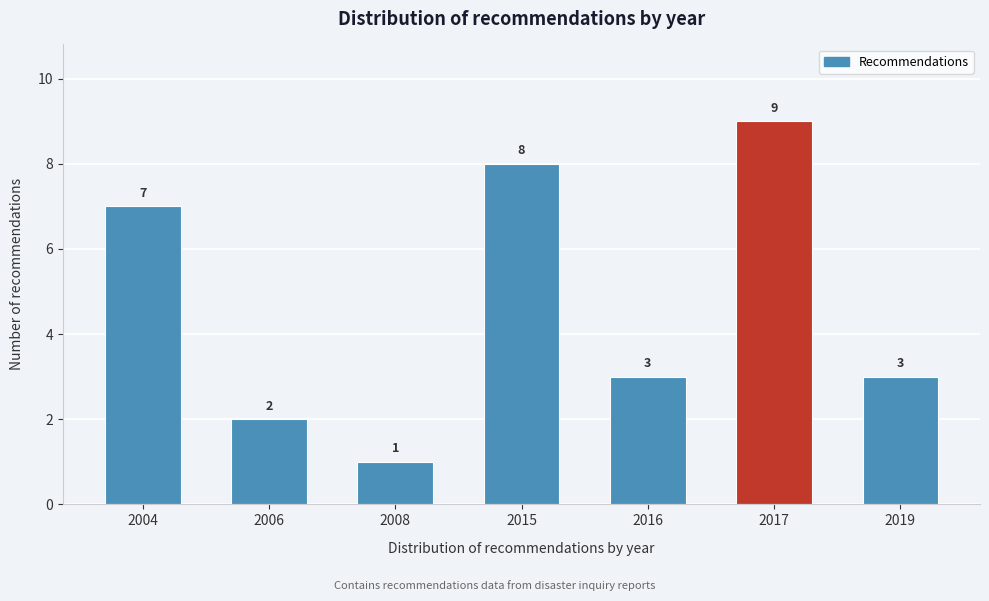

Reading left to right, list all the values displayed in this chart.

2004=7	2006=2	2008=1	2015=8	2016=3	2017=9	2019=3